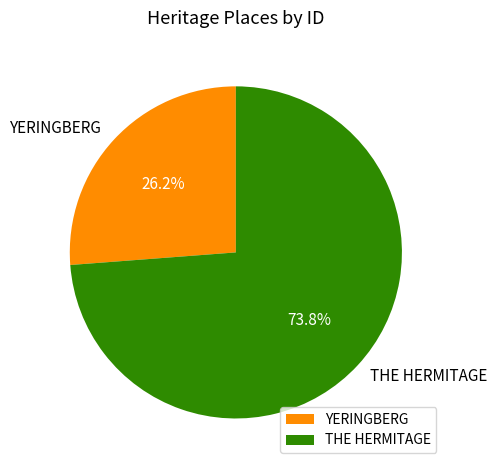

How many slices are in this pie chart?

2